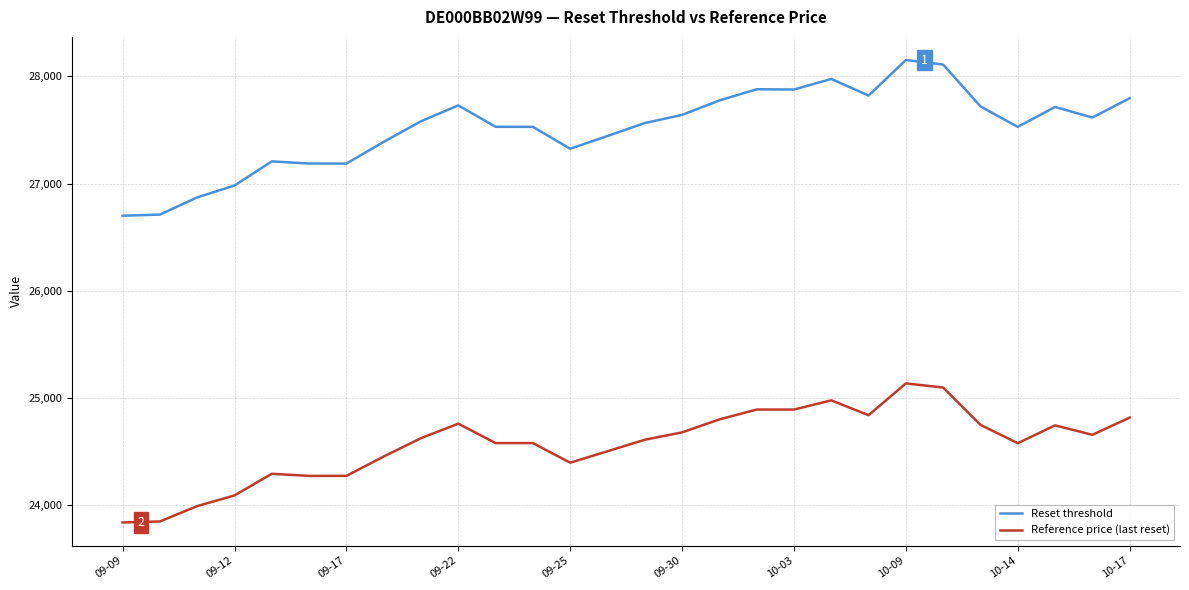

True or false: Reference price (last reset) and Reset threshold cross at least once.

False